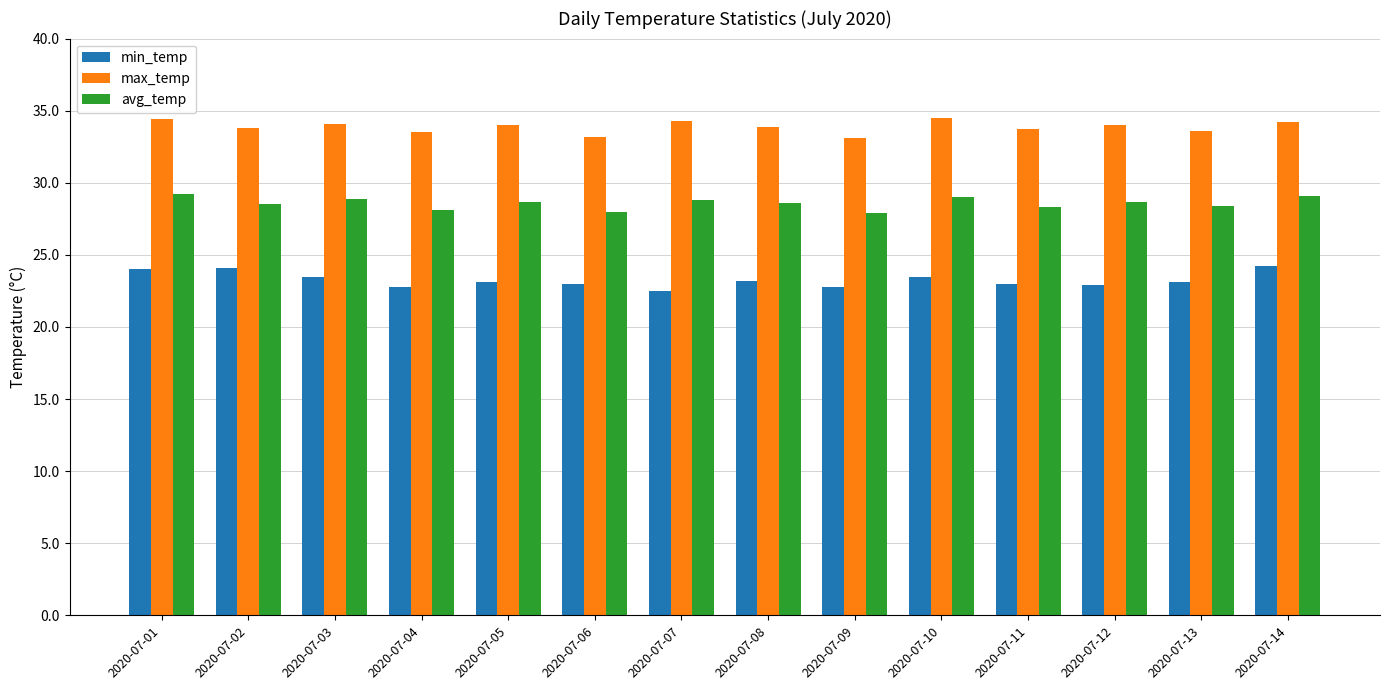

What is the value of the max_temp bar at the 4th from the left?

33.5